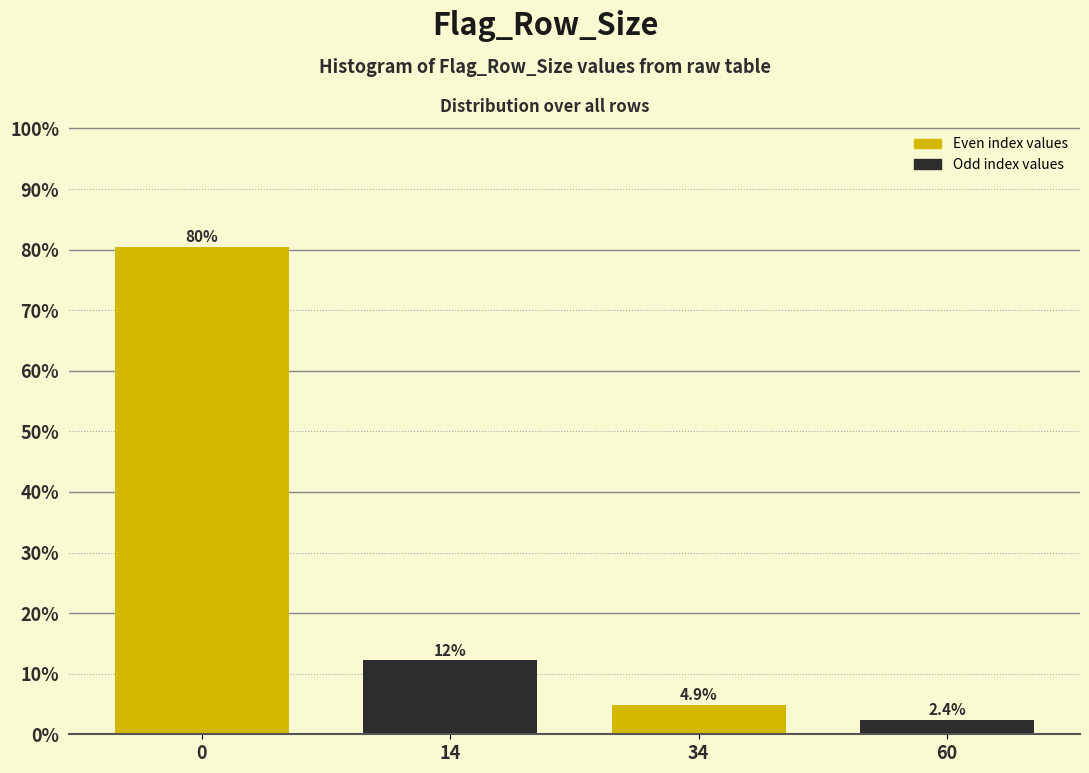

Reading right to left, transcribe all the data shown in this chart.

60=2.4	34=4.9	14=12.2	0=80.5